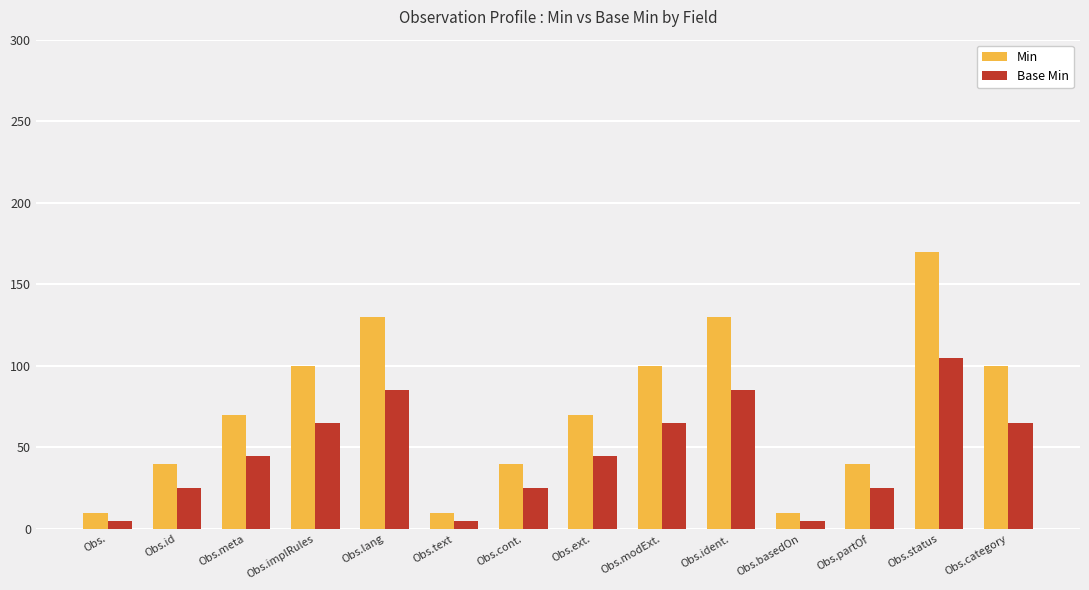

Which category has the highest value across all series?

Obs.status